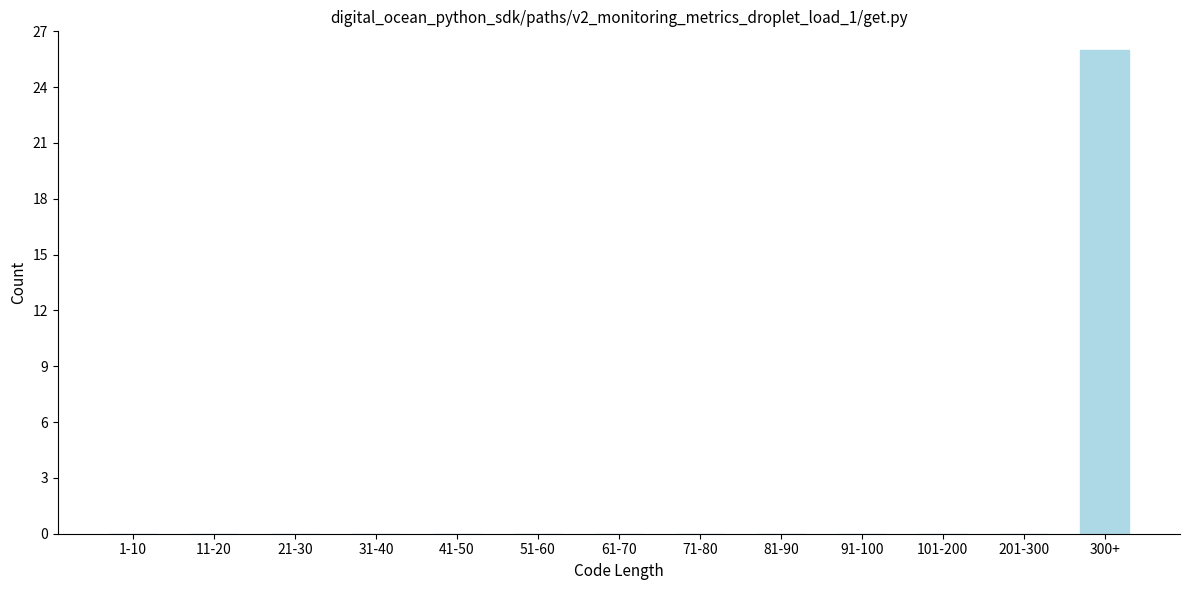

Reading right to left, what are all the values shown in this chart?

300+=26	201-300=0	101-200=0	91-100=0	81-90=0	71-80=0	61-70=0	51-60=0	41-50=0	31-40=0	21-30=0	11-20=0	1-10=0